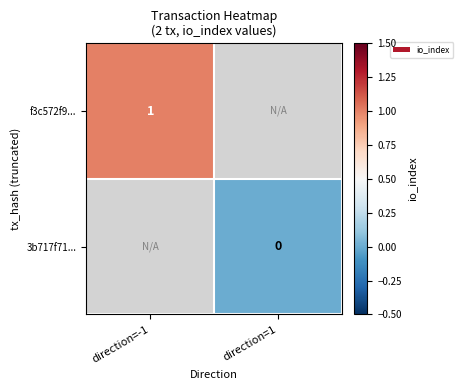

True or false: f3c572f9... has a value of 0 at direction=-1.

False